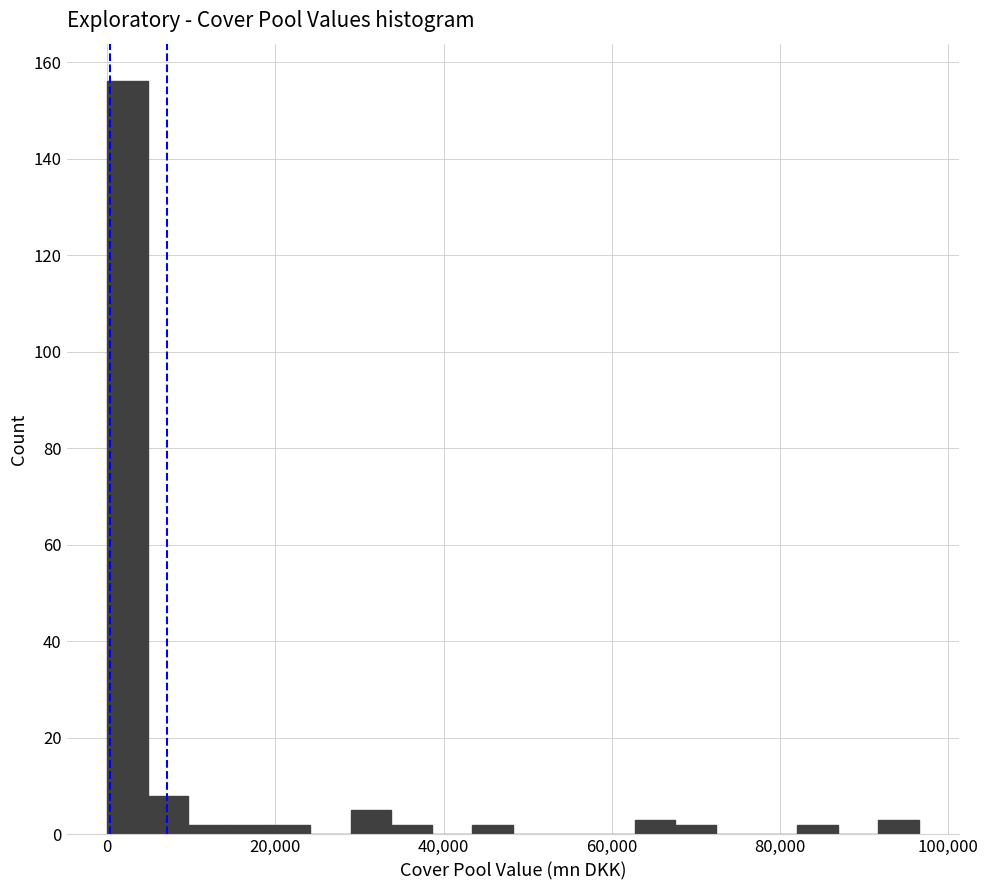

Read against the x-axis, roughly where is the centre of the tallest bar?

2000